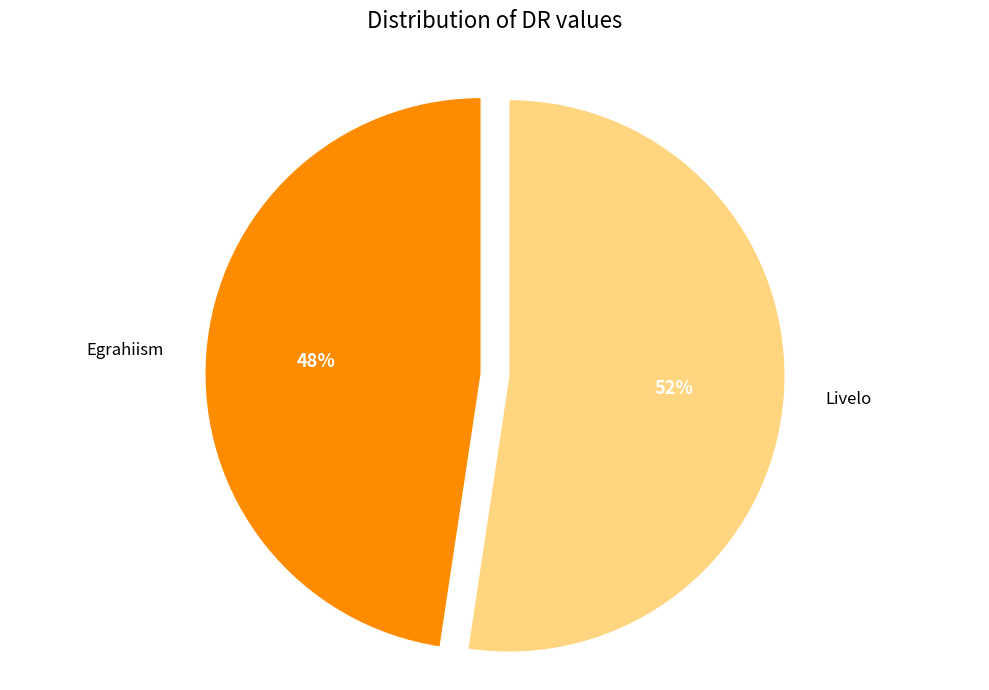

Count the number of slices in the pie.

2